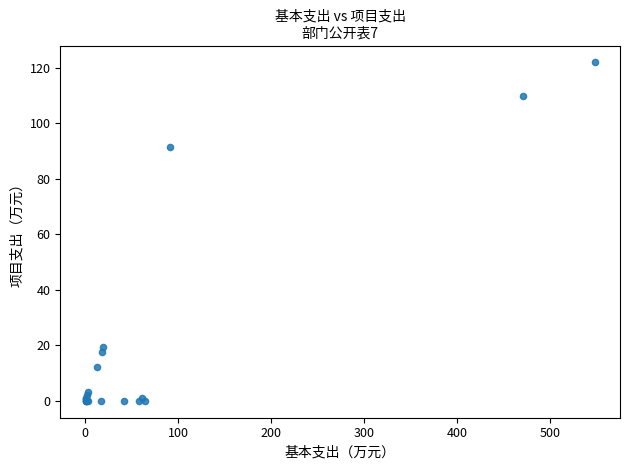

What Y value in the scatter plot is closest to 60?

91.5